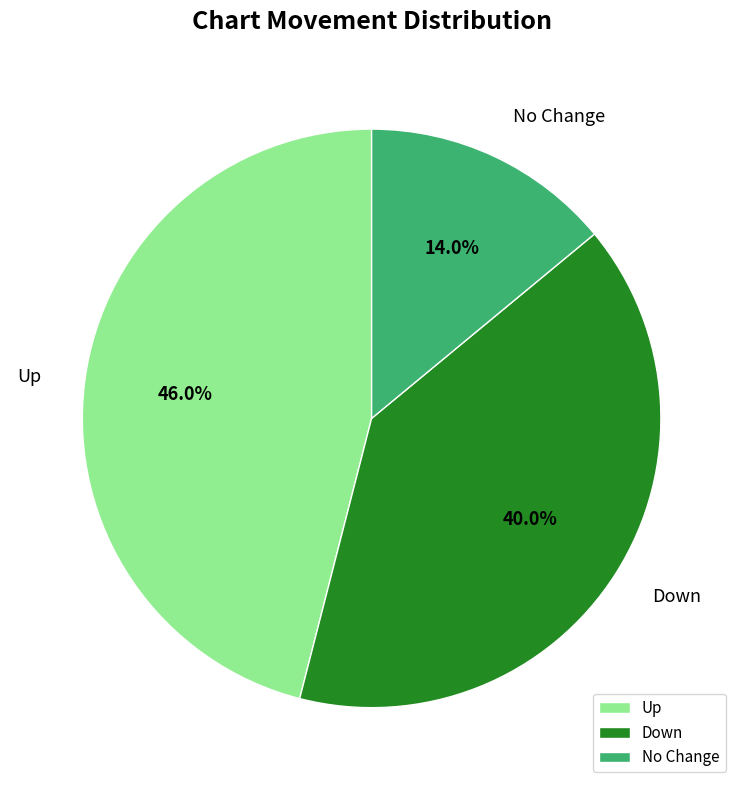

Between Up and Down, which is larger?

Up